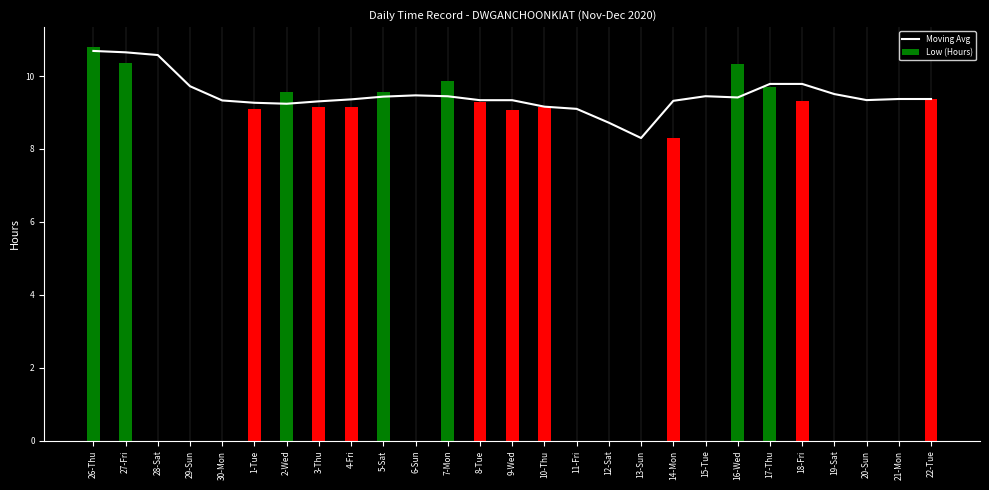

How many distinct data groups are displayed?

2